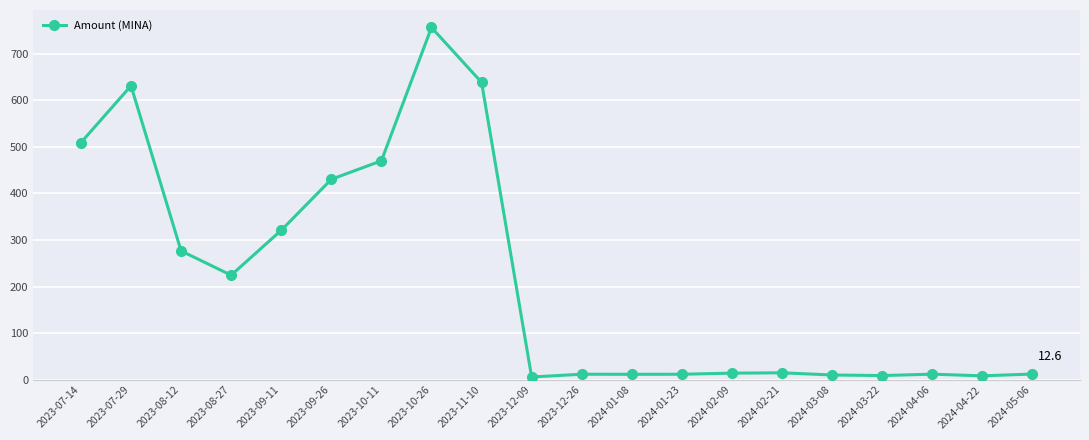

What position from the right is 2024-03-08?

5